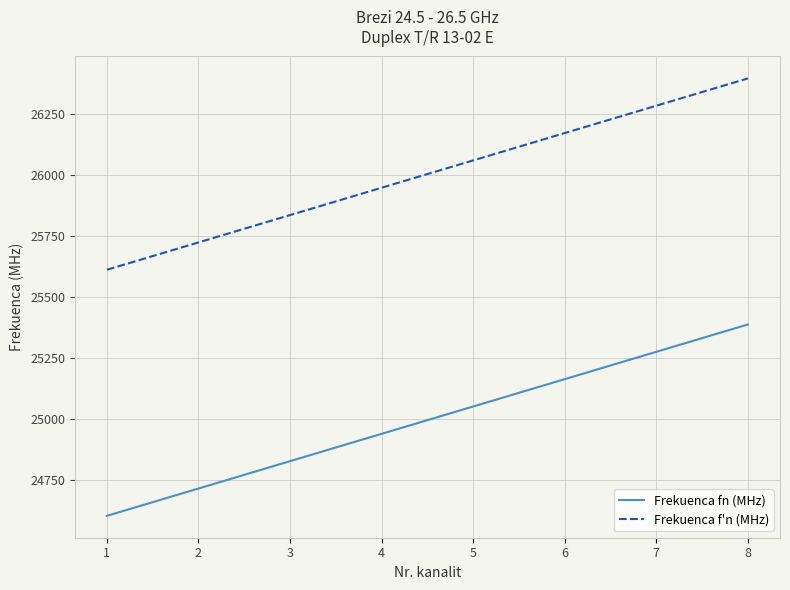

Reading right to left, list all the values displayed in this chart.

Frekuenca fn (MHz): 25389	25277	25165	25053	24941	24829	24717	24605
Frekuenca f'n (MHz): 26397	26285	26173	26061	25949	25837	25725	25613